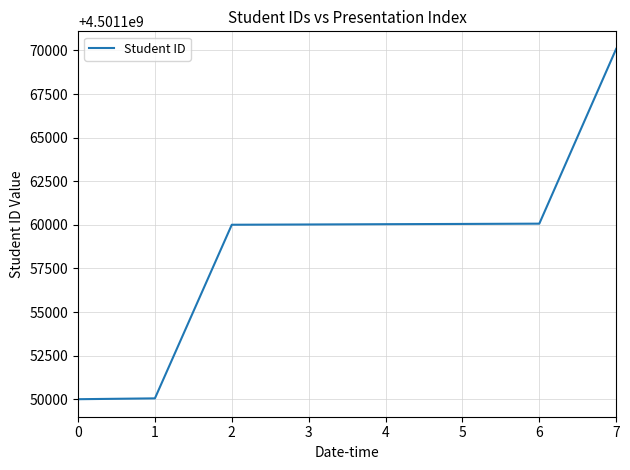

Which has a higher value, 7 or 5?

7